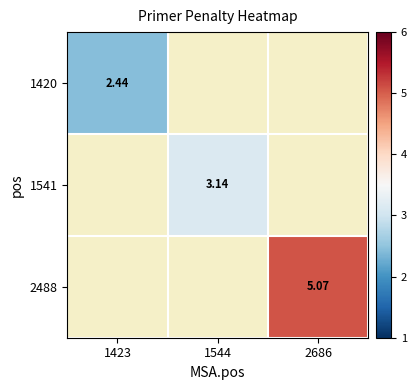

At how many categories does at least one series exceed 4?

1